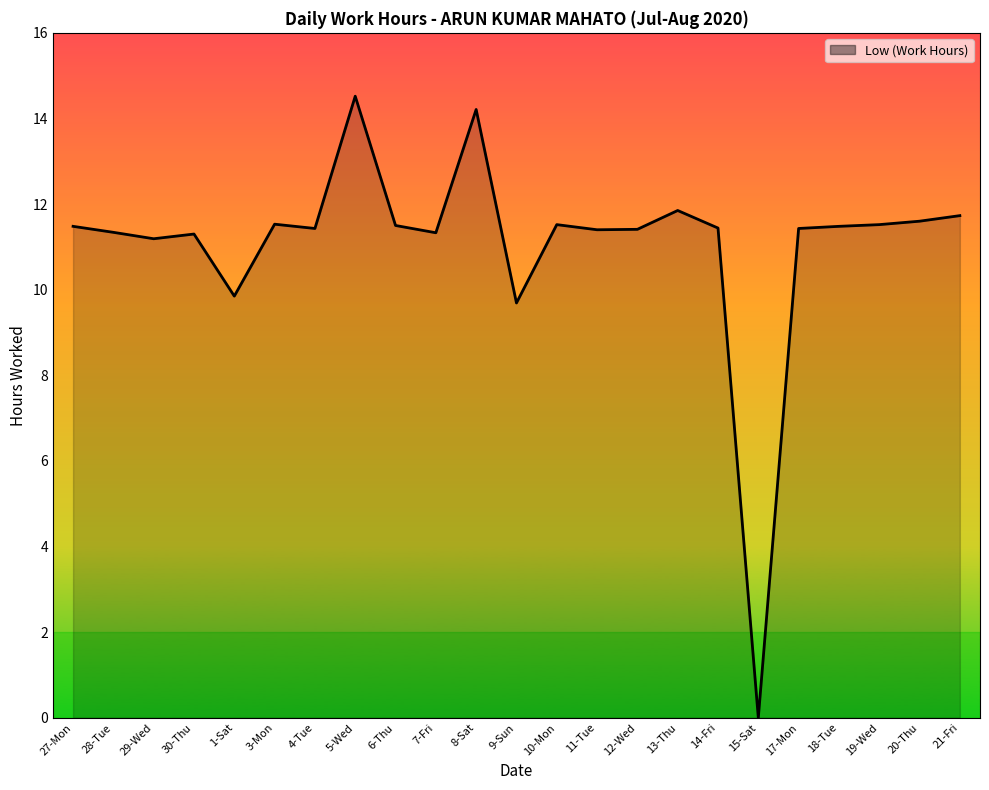

What is the difference between the maximum and minimum values?

14.5